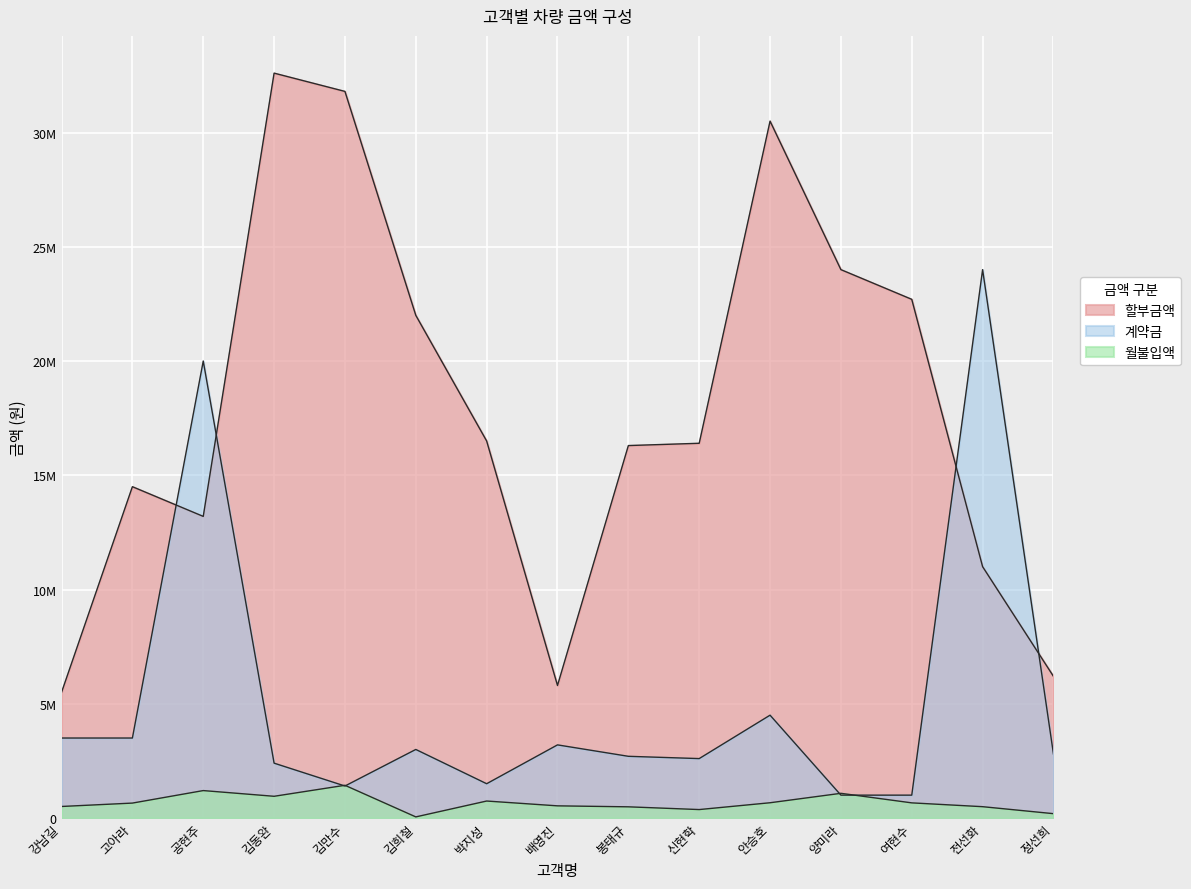

How many intersections are there between 월불입액 and 계약금?

4